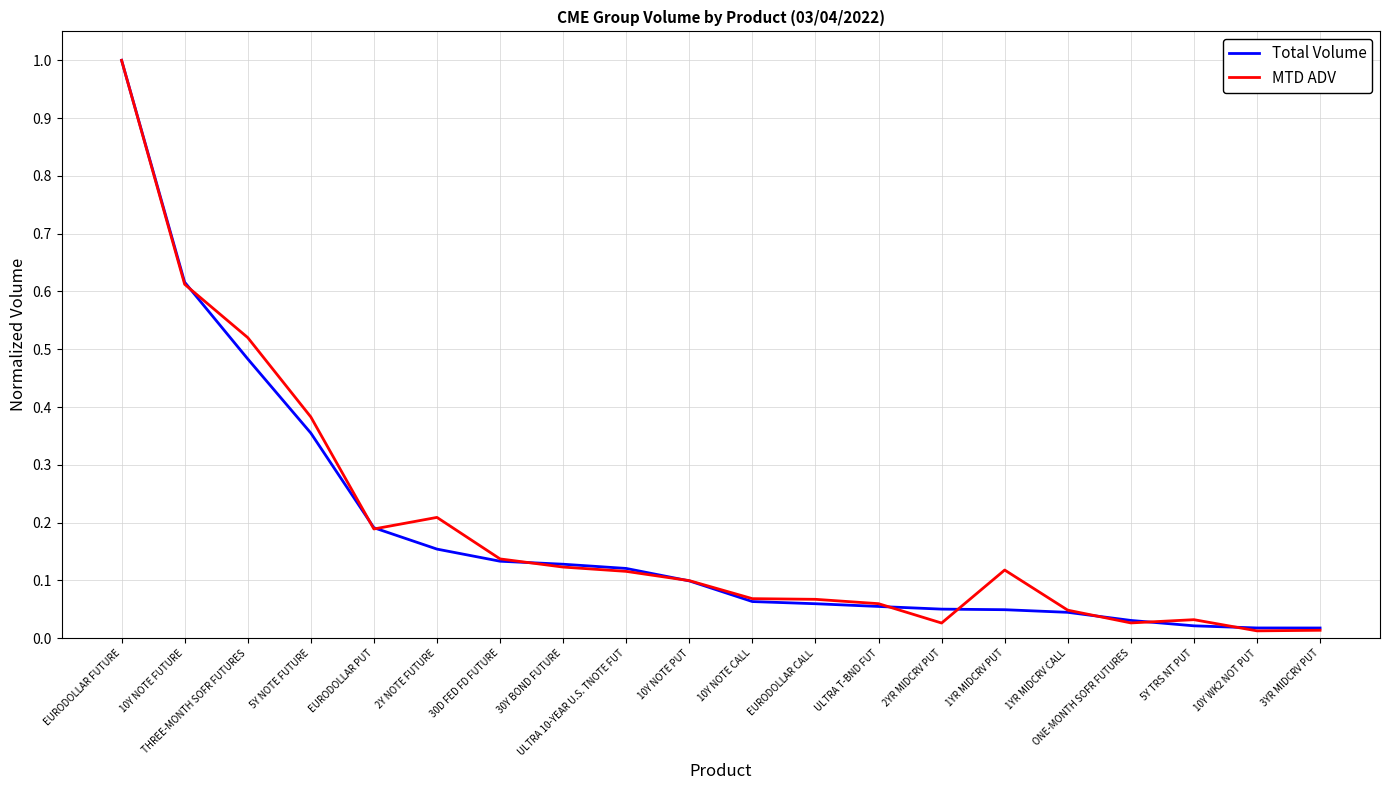

Which series has the largest range (max minus min)?

MTD ADV